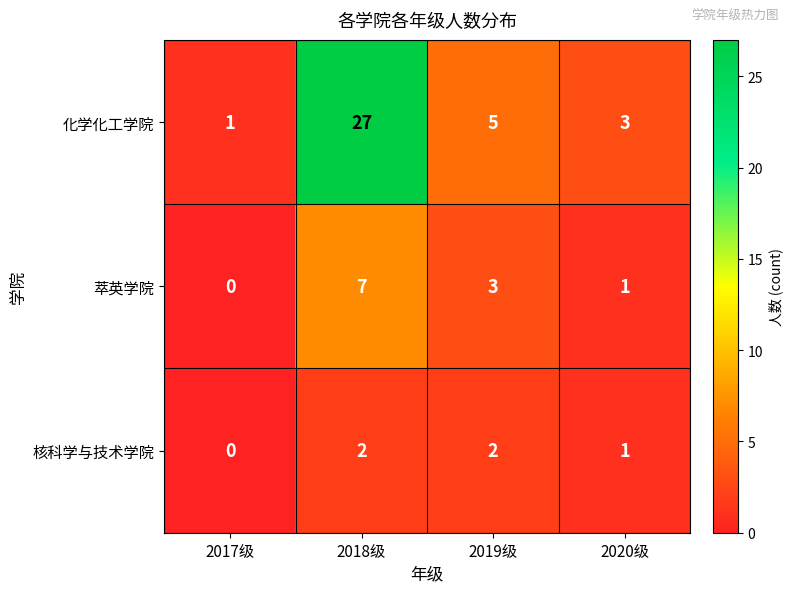

Is it true that 核科学与技术学院 equals 2 at 2019级?

True